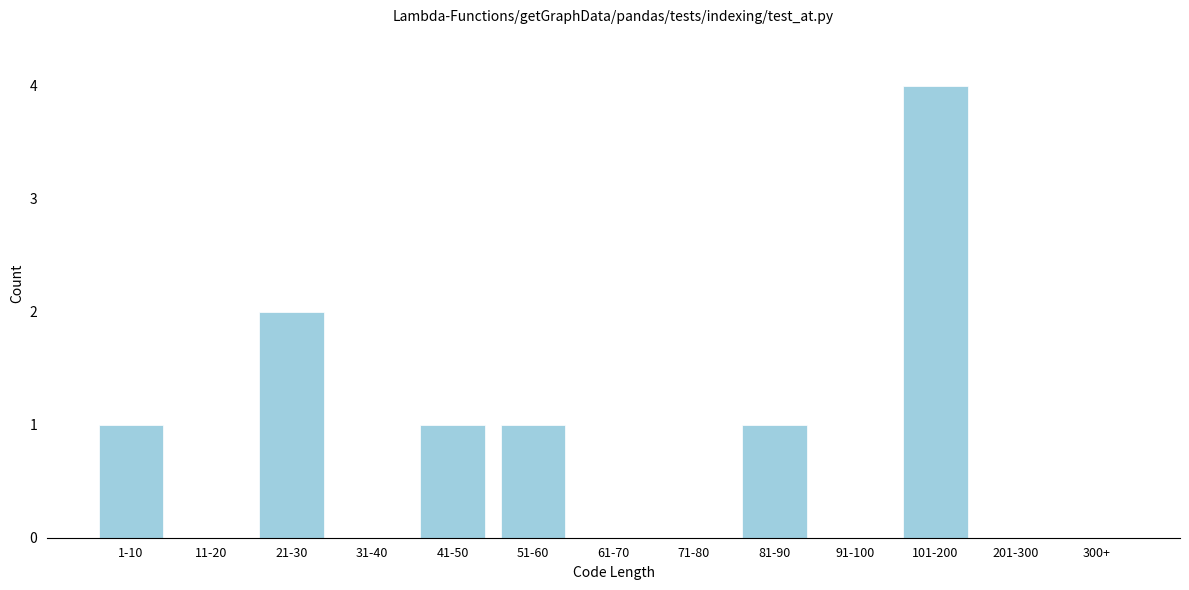

Reading right to left, what are all the values shown in this chart?

300+=0	201-300=0	101-200=4	91-100=0	81-90=1	71-80=0	61-70=0	51-60=1	41-50=1	31-40=0	21-30=2	11-20=0	1-10=1